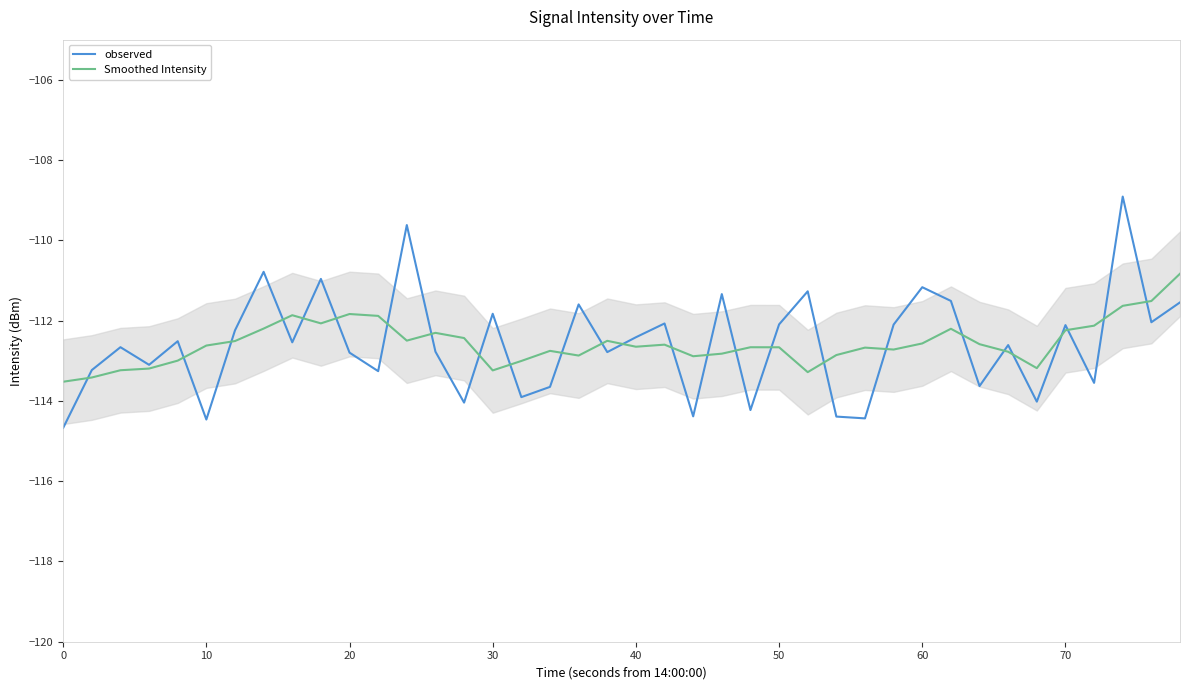

Which series has the largest range (max minus min)?

observed